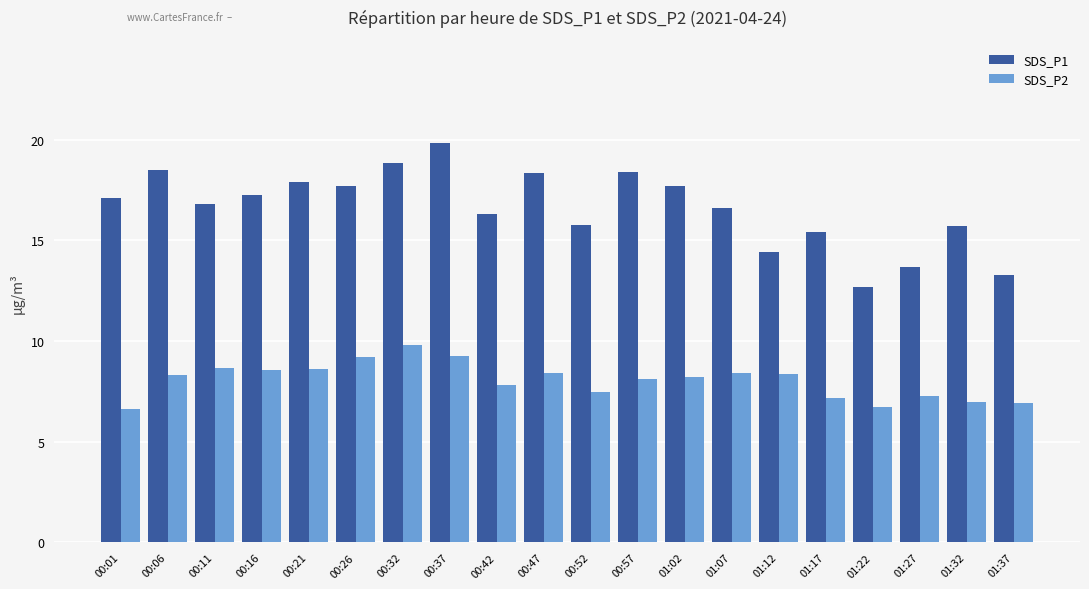

Which category has the highest value in the SDS_P2 series?

00:32